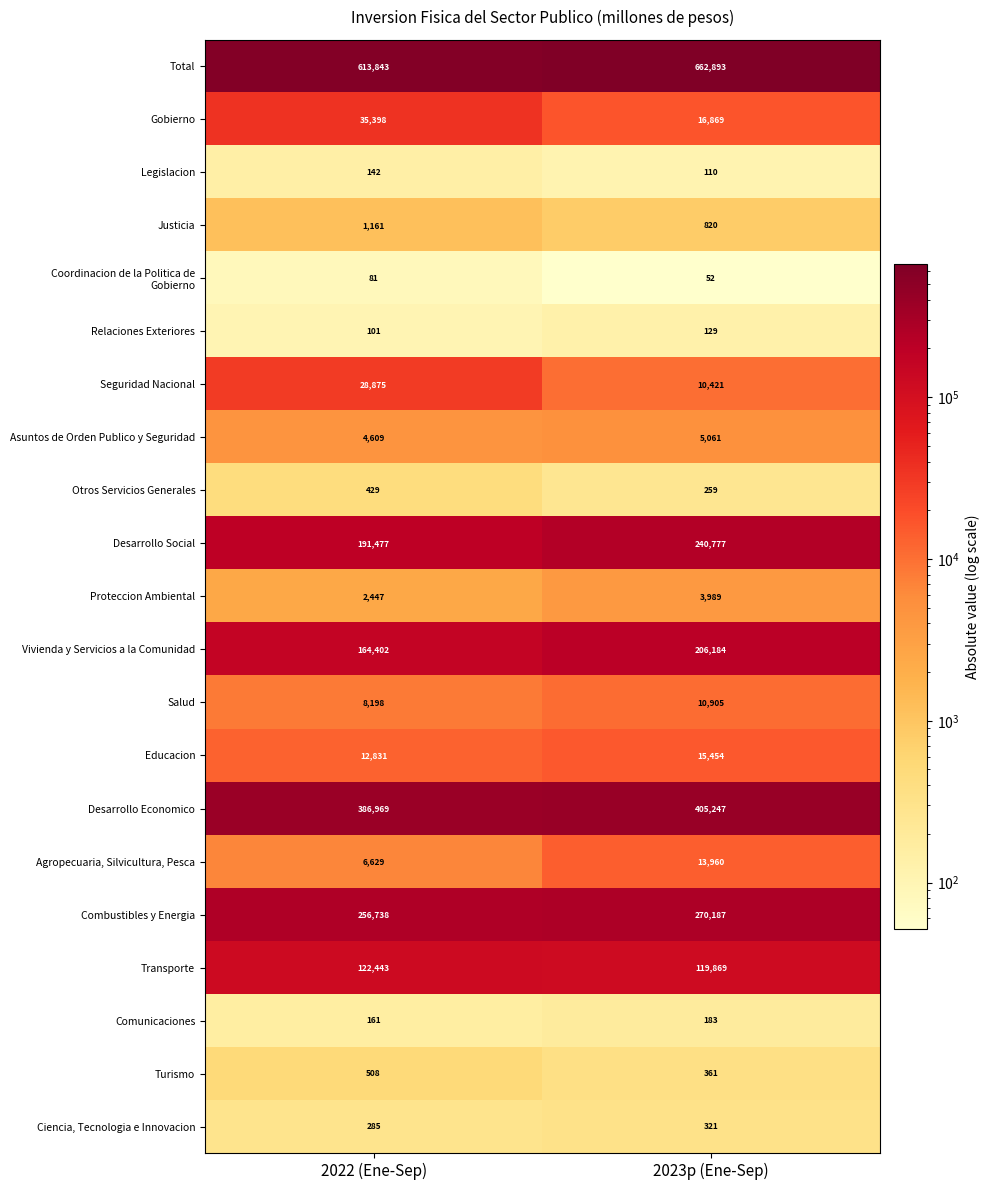

What is the sum of all Transporte values?

242312